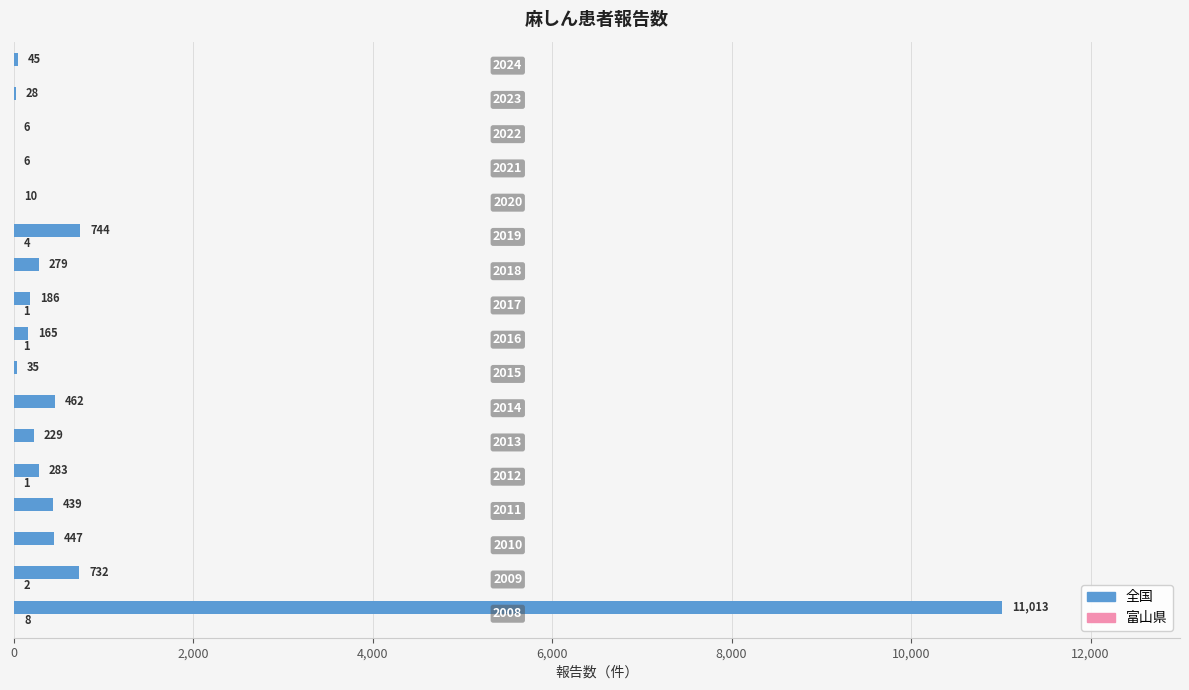

What is the sum of all 全国 values?

15109